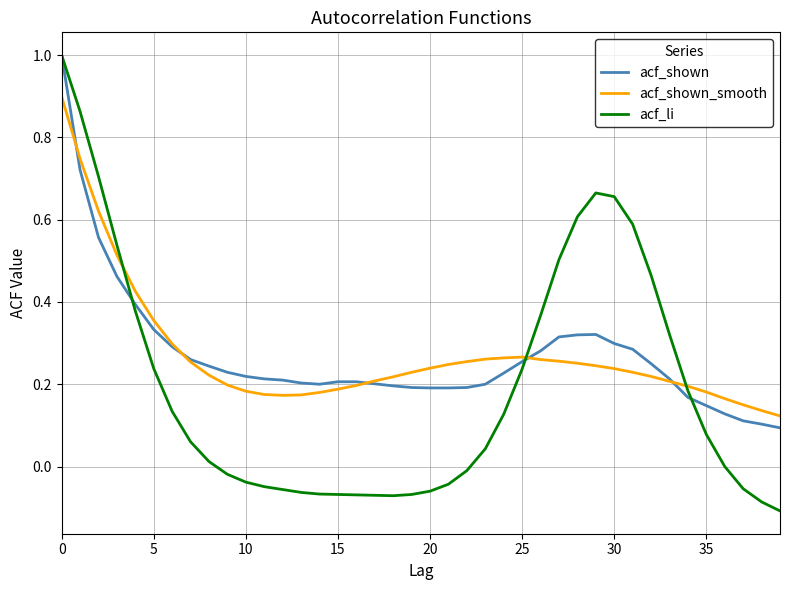

Which series has the widest spread of values?

acf_li